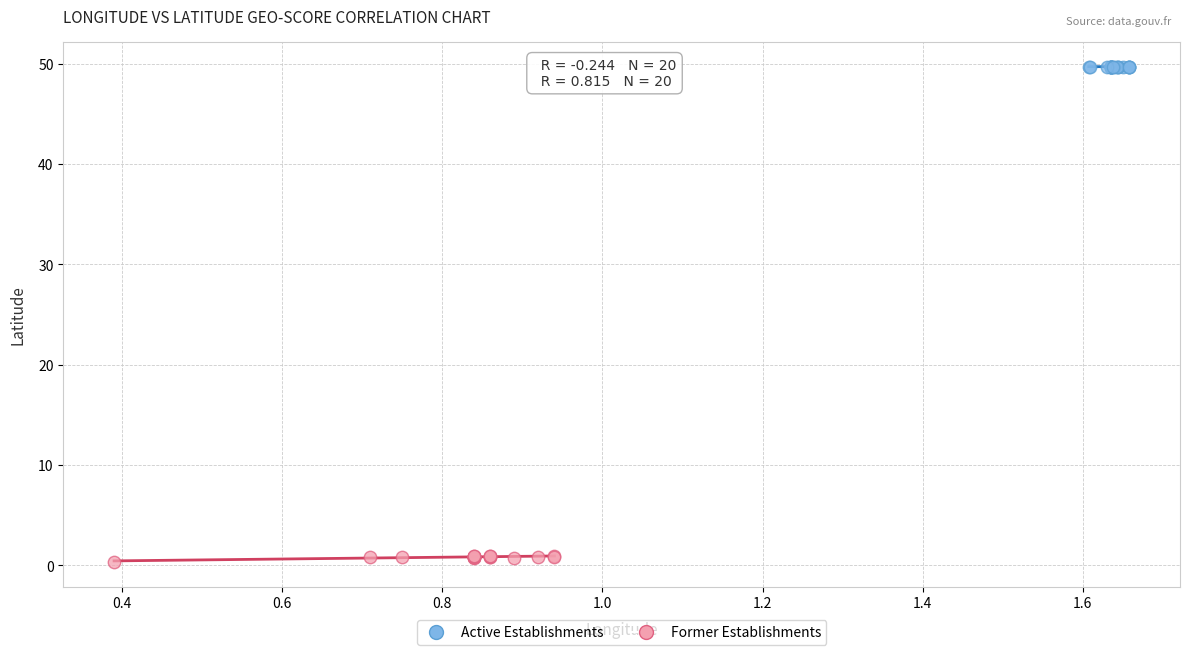

Which series has the largest Y range (max minus min)?

Former Establishments